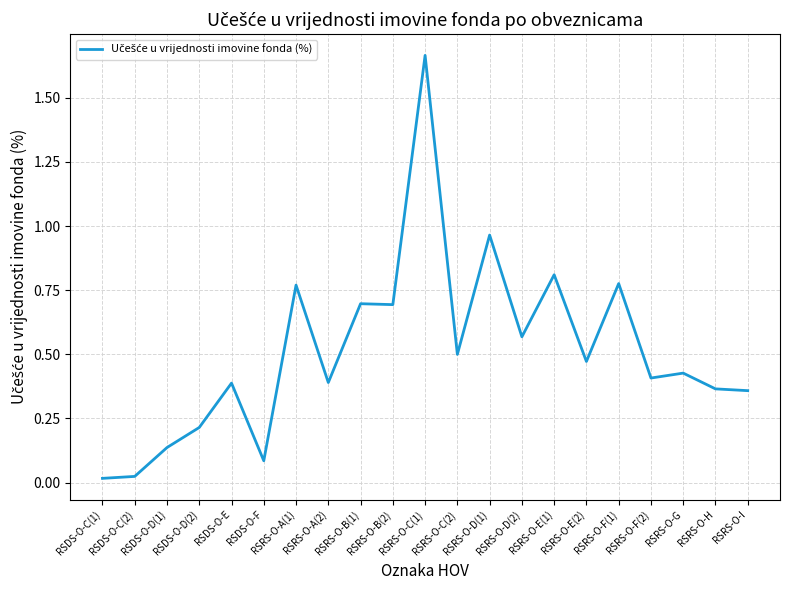

How many lines are shown in the chart?

1